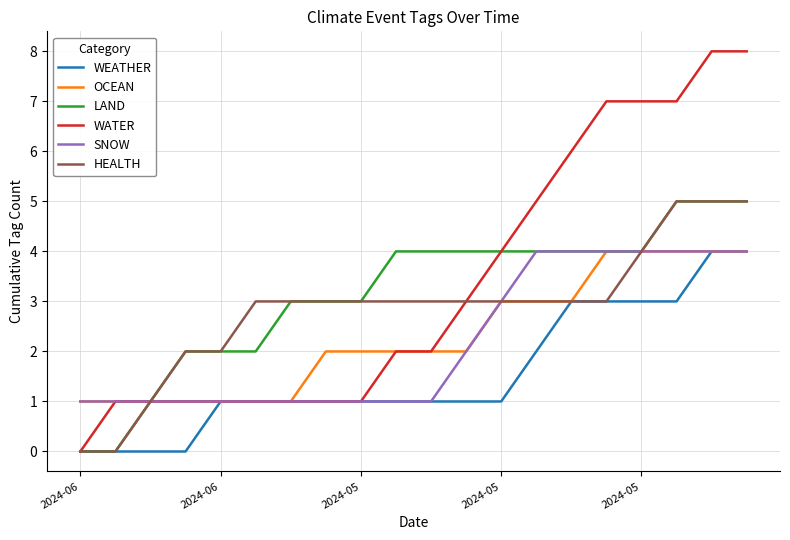

Which series has the largest range (max minus min)?

WATER